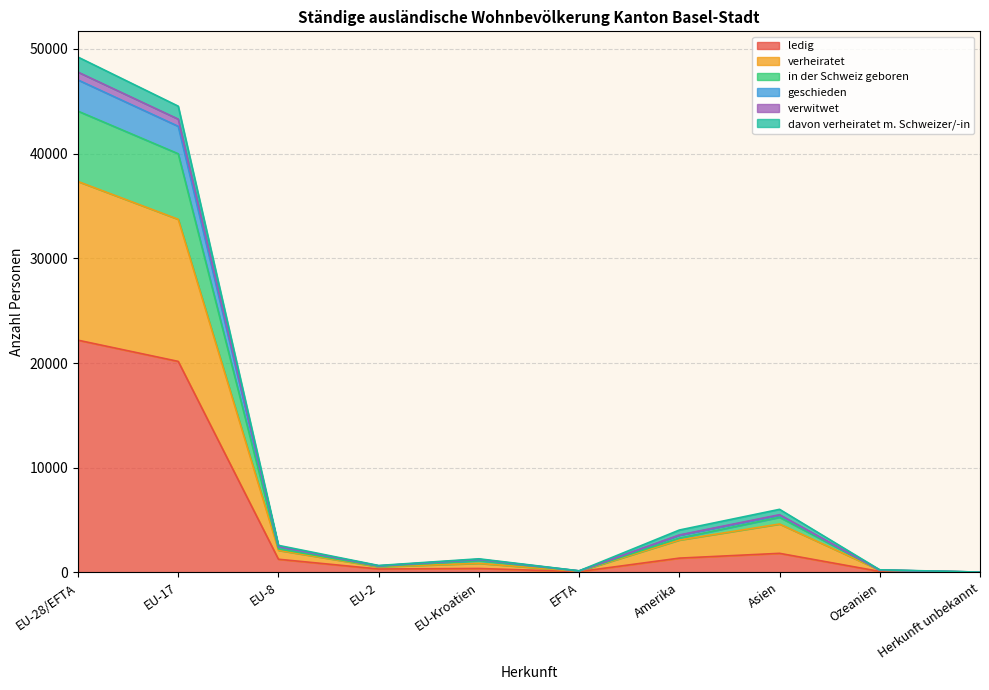

At which label does geschieden reach its peak?

EU-28/EFTA